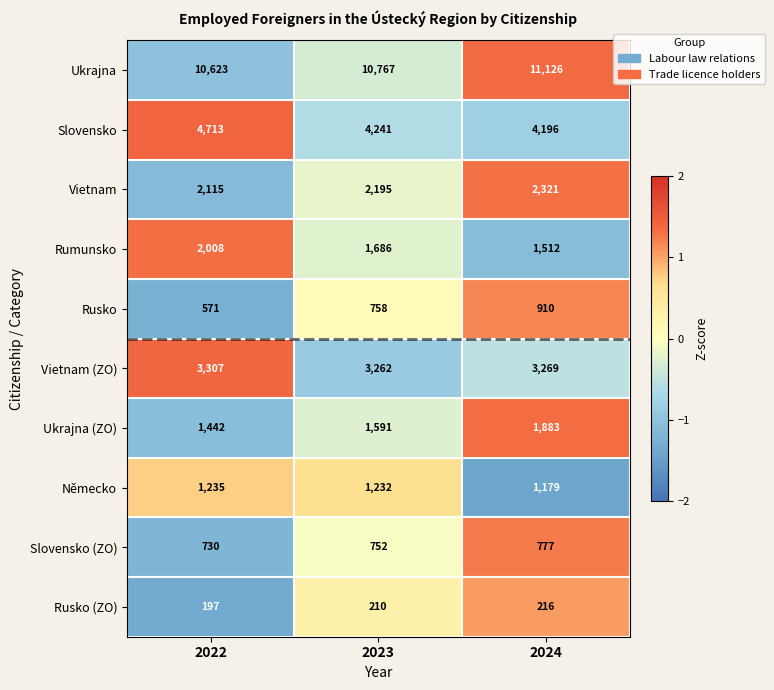

Between 2023 and 2024, which series saw the biggest shift?

Ukrajna